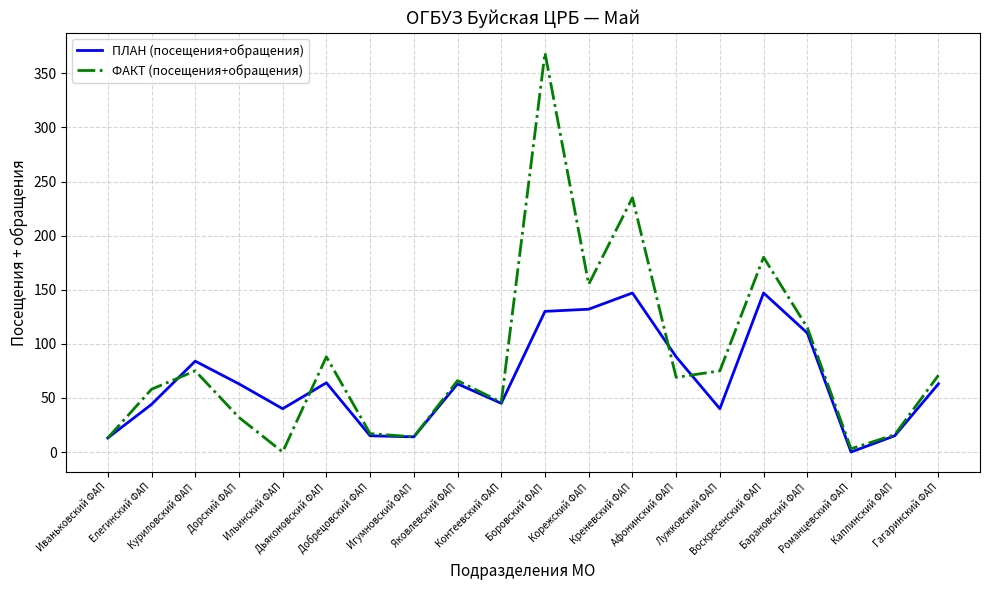

Which series has the largest range (max minus min)?

ФАКТ (посещения+обращения)